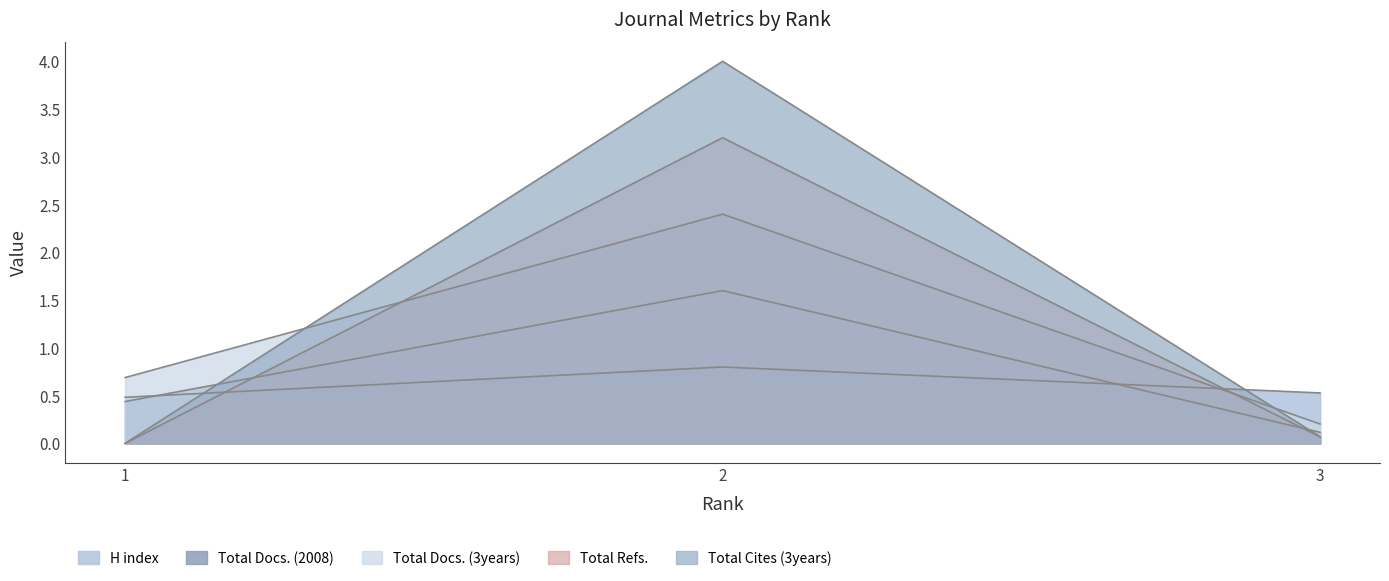

At which label does H index reach its minimum?

1